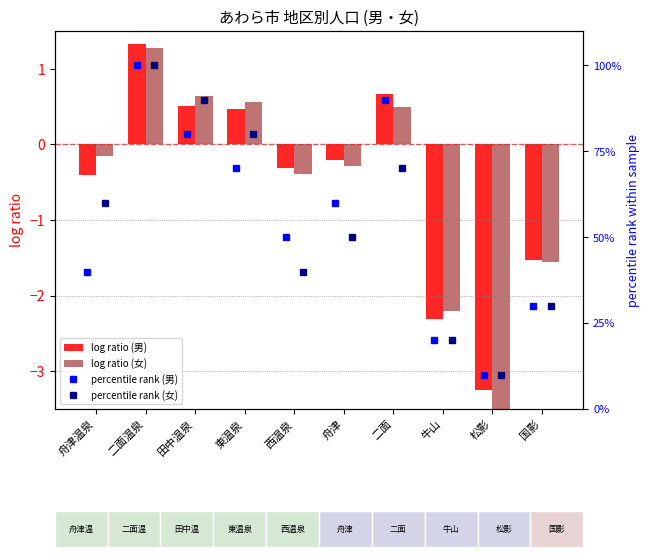

List the series in order of their peak value, highest first.

percentile rank (男), percentile rank (女), log ratio (男), log ratio (女)